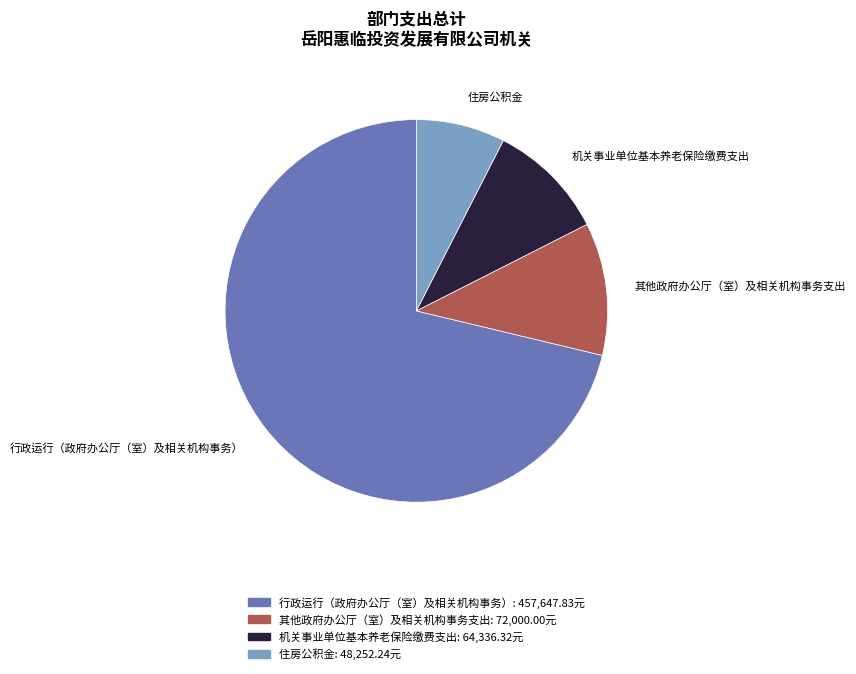

Which category has the biggest portion of the pie?

行政运行（政府办公厅（室）及相关机构事务）